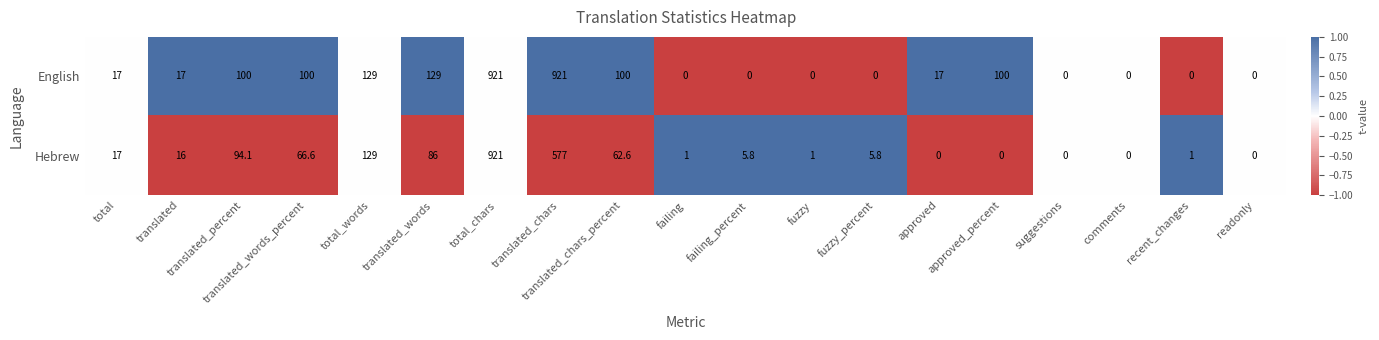

What is the difference between the second highest and minimum values in the Hebrew series?

577.0